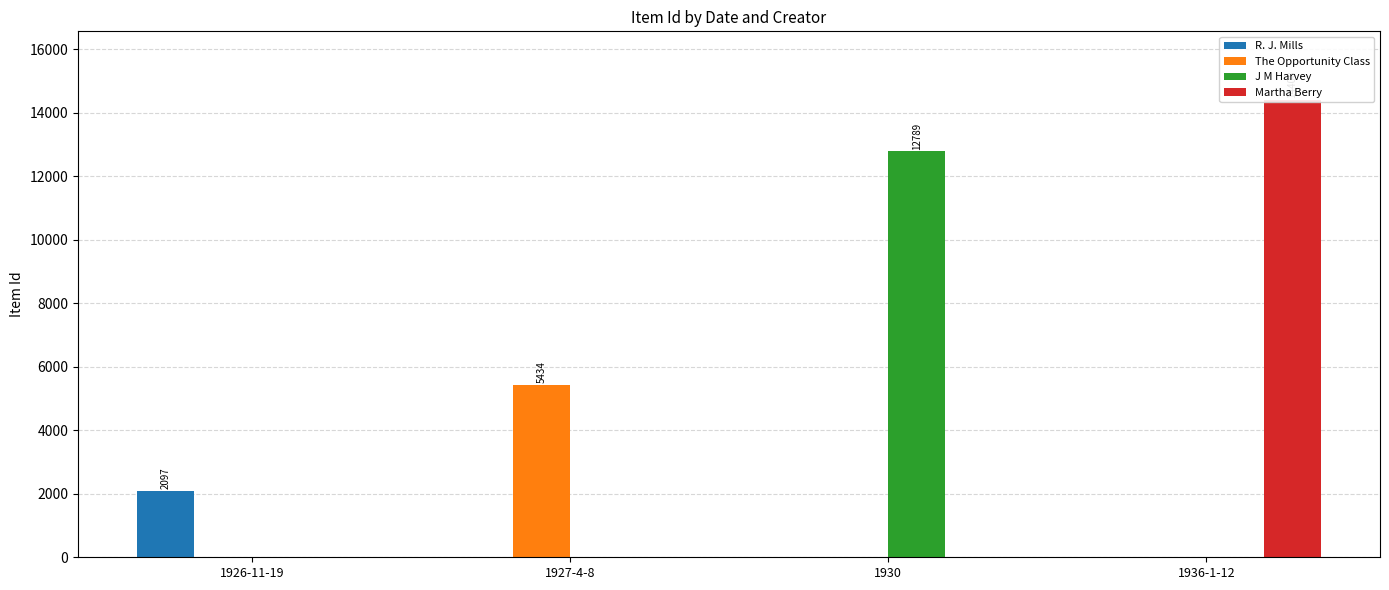

Reading left to right, what are all the values shown in this chart?

R. J. Mills: 1926-11-19=2097	1927-4-8=0	1930=0	1936-1-12=0
The Opportunity Class: 1926-11-19=0	1927-4-8=5434	1930=0	1936-1-12=0
J M Harvey: 1926-11-19=0	1927-4-8=0	1930=12789	1936-1-12=0
Martha Berry: 1926-11-19=0	1927-4-8=0	1930=0	1936-1-12=14408